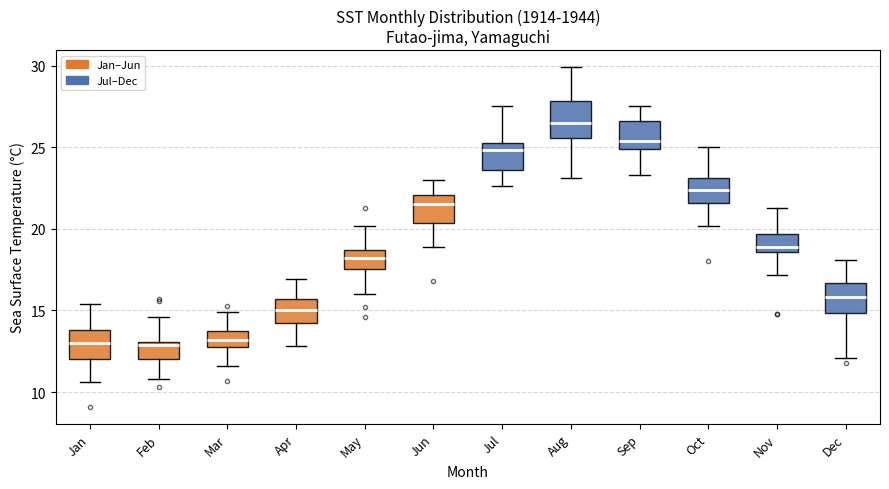

Where is the upper edge of the box for Mar on the y-axis? The values are not printed on the chart, so give them approximately, as read against the axis.

14.0